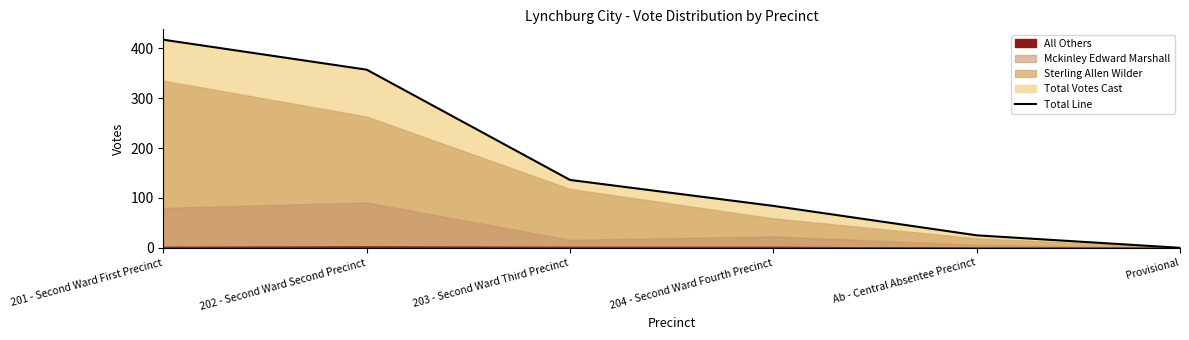

Which has a higher value, Provisional or 204 - Second Ward Fourth Precinct?

204 - Second Ward Fourth Precinct